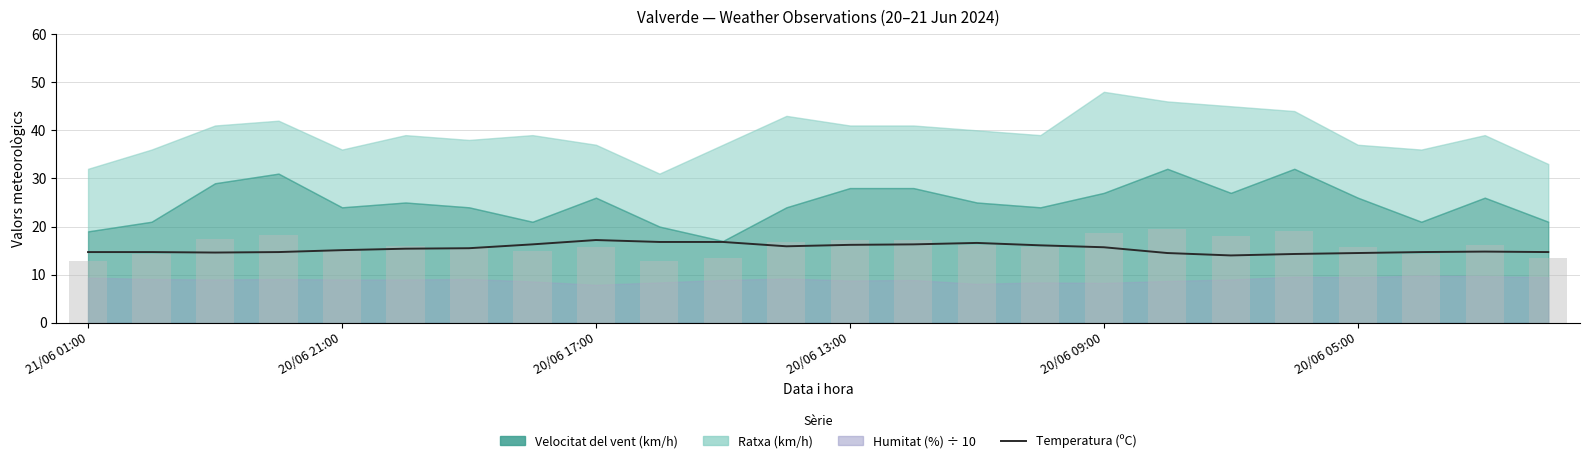

What position from the left is 15?

16